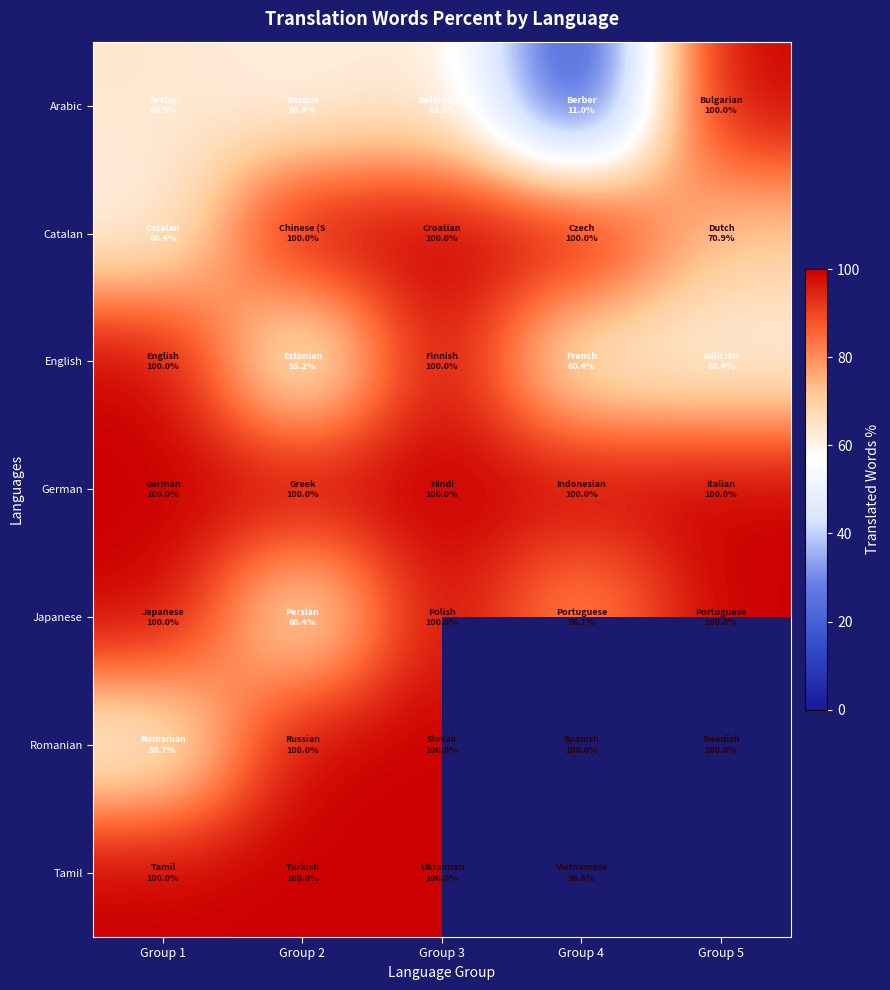

Which series has the widest spread of values?

Arabic